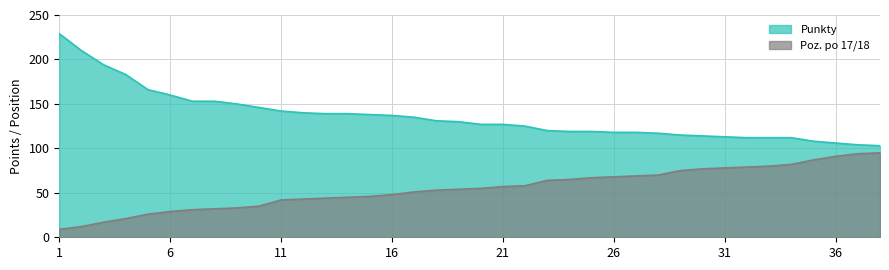

The Punkty series shows 43 at 21. True or false?

False